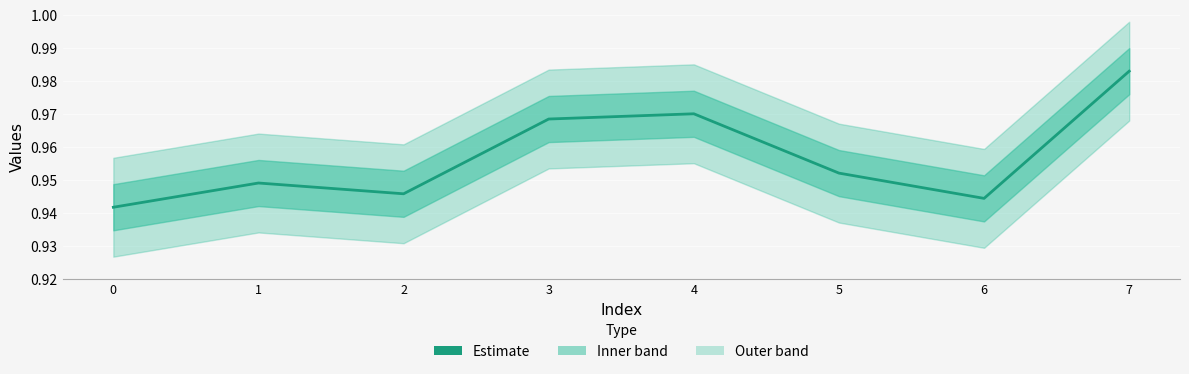

Is this an area chart (filled region under the line)?

No